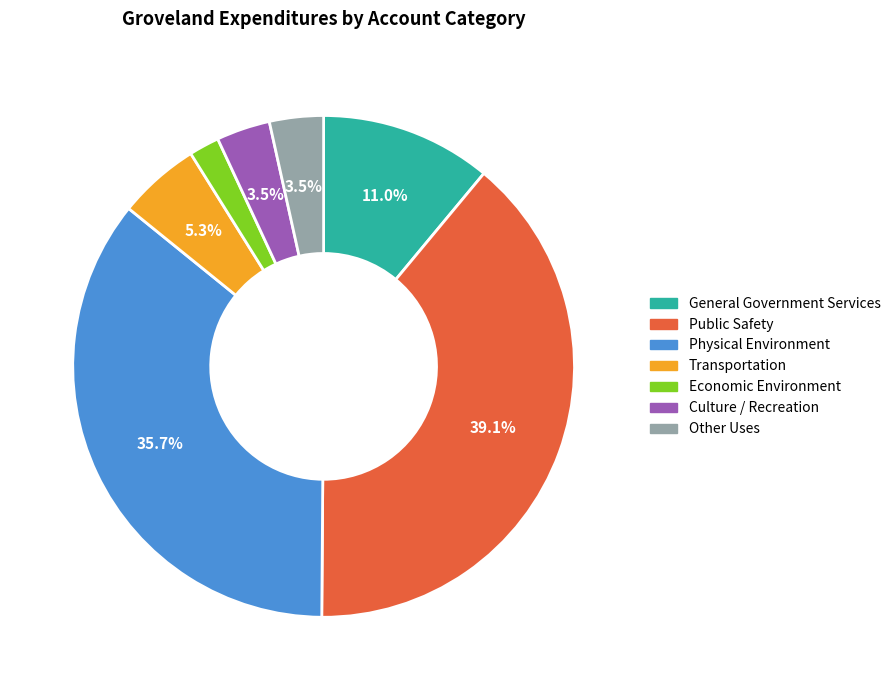

Which slice is the smallest?

Economic Environment